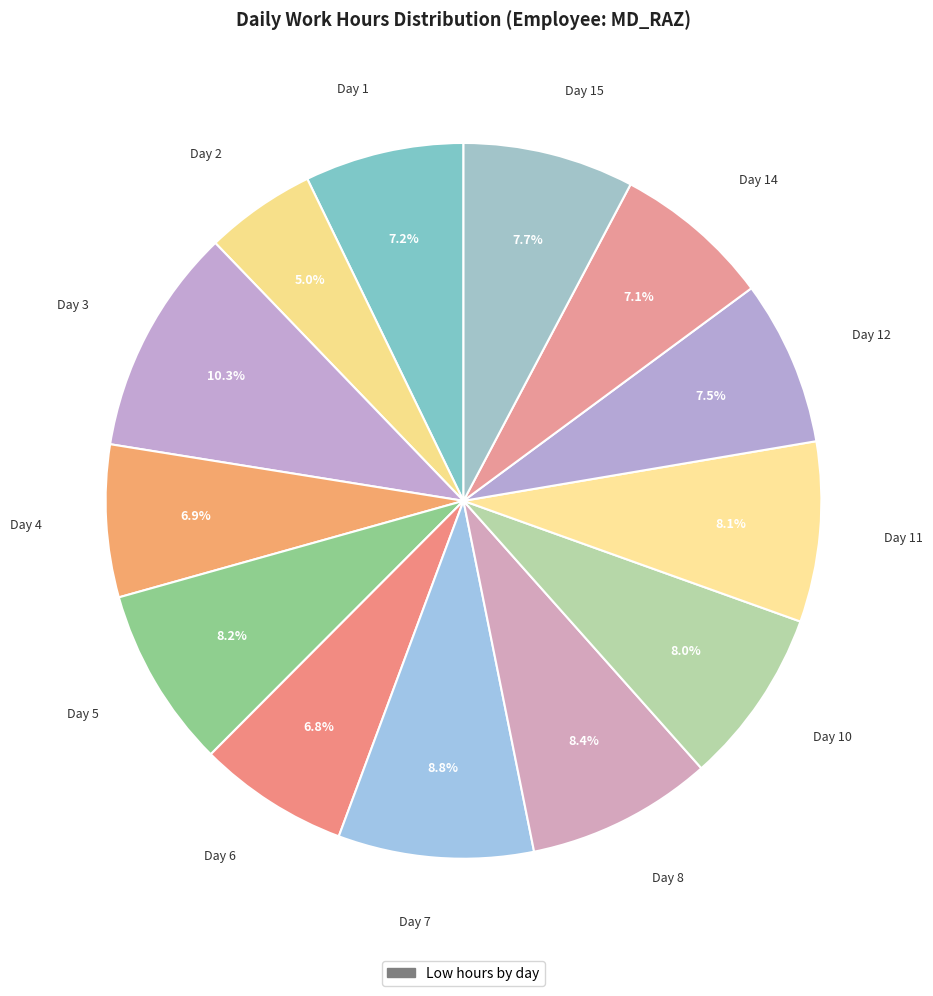

Count the number of slices in the pie.

13